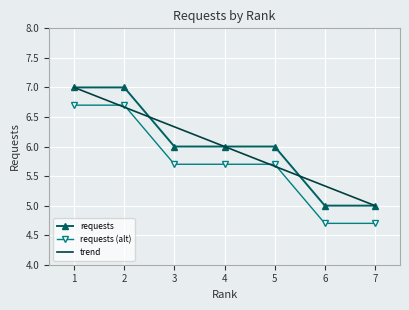

What is the difference between the values at 2 and 3?

1